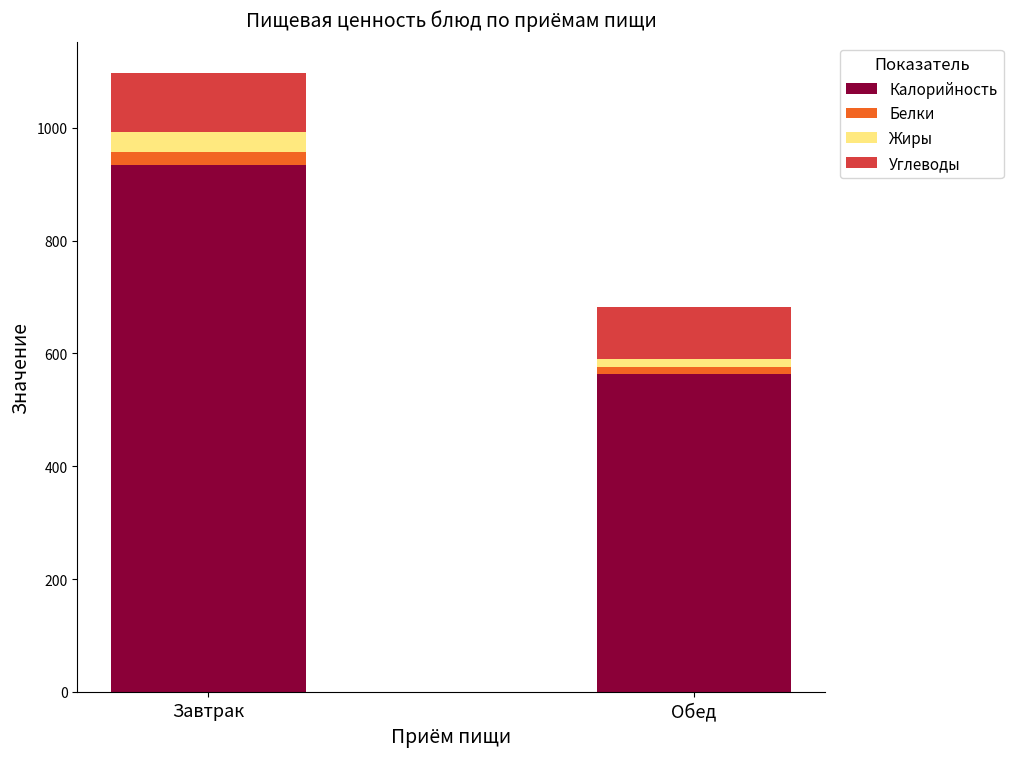

How many data points does each series have?

2